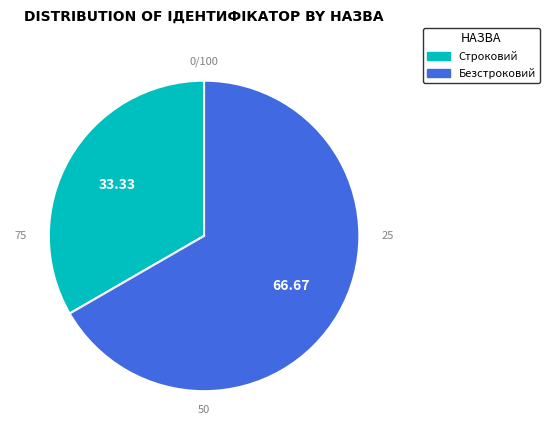

Combined, what portion of the pie is Строковий and Безстроковий?

100.0%